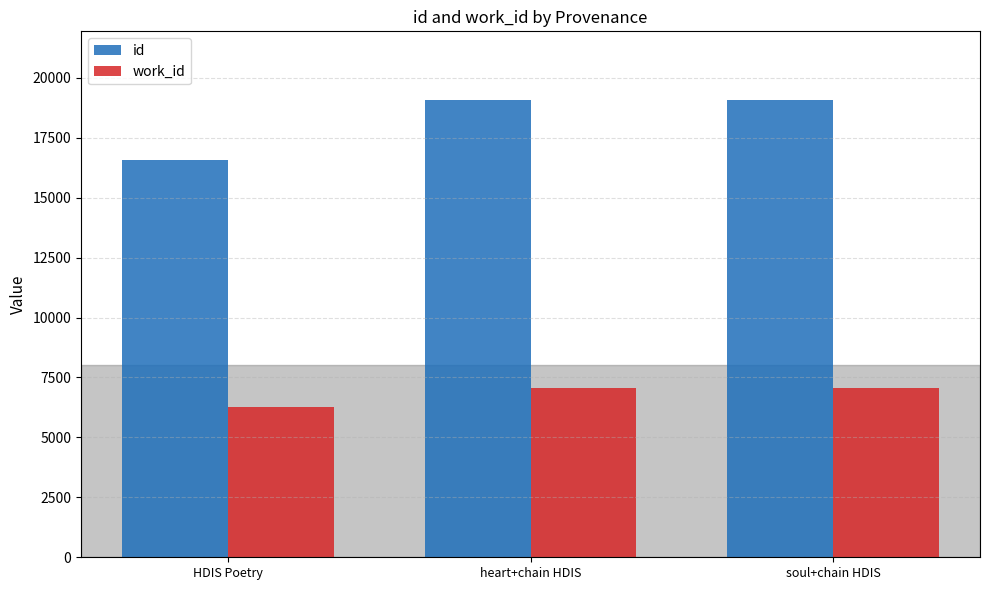

What is the difference between the id values at soul+chain HDIS and heart+chain HDIS?

20